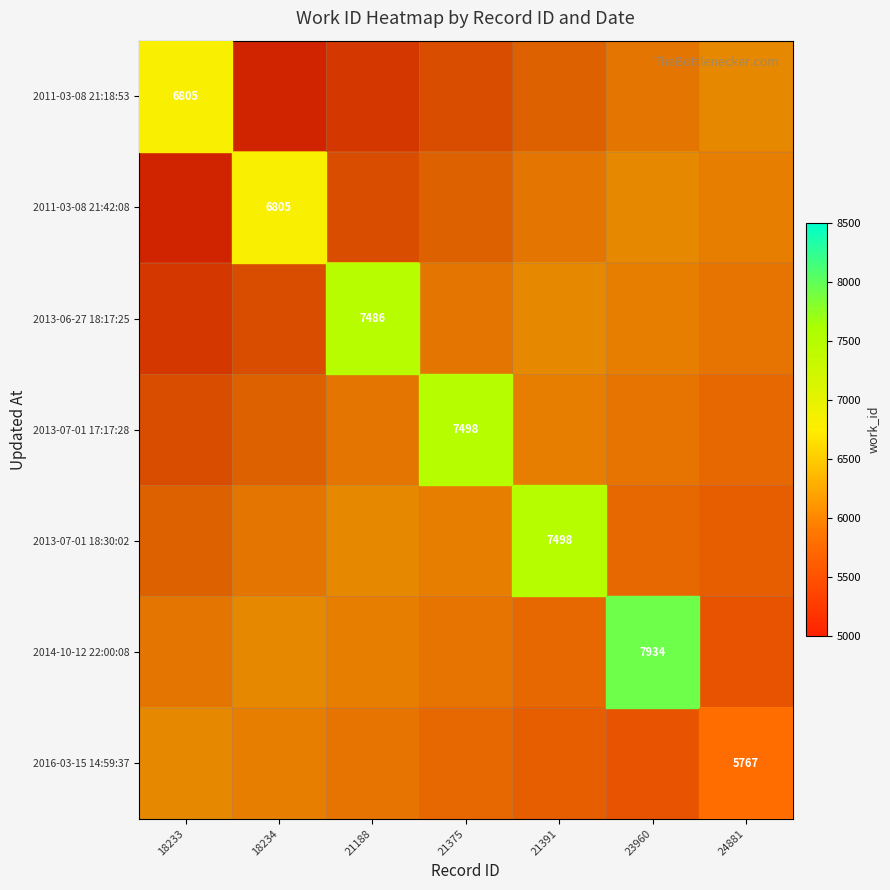

True or false: 2014-10-12 22:00:08 has a value of 0.3 at 21188.

False